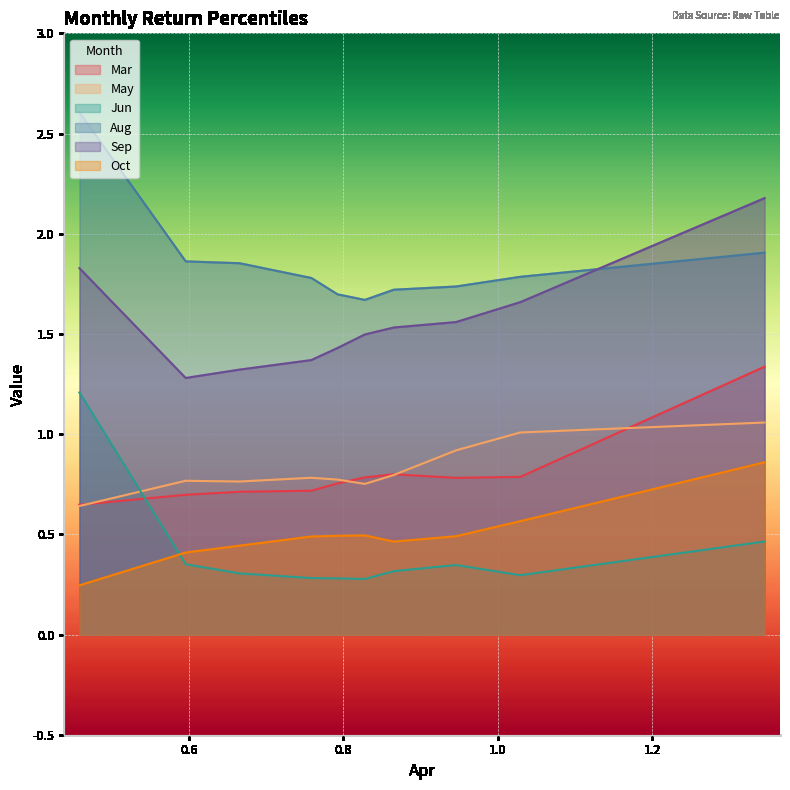

At how many categories does at least one series exceed 0?

10